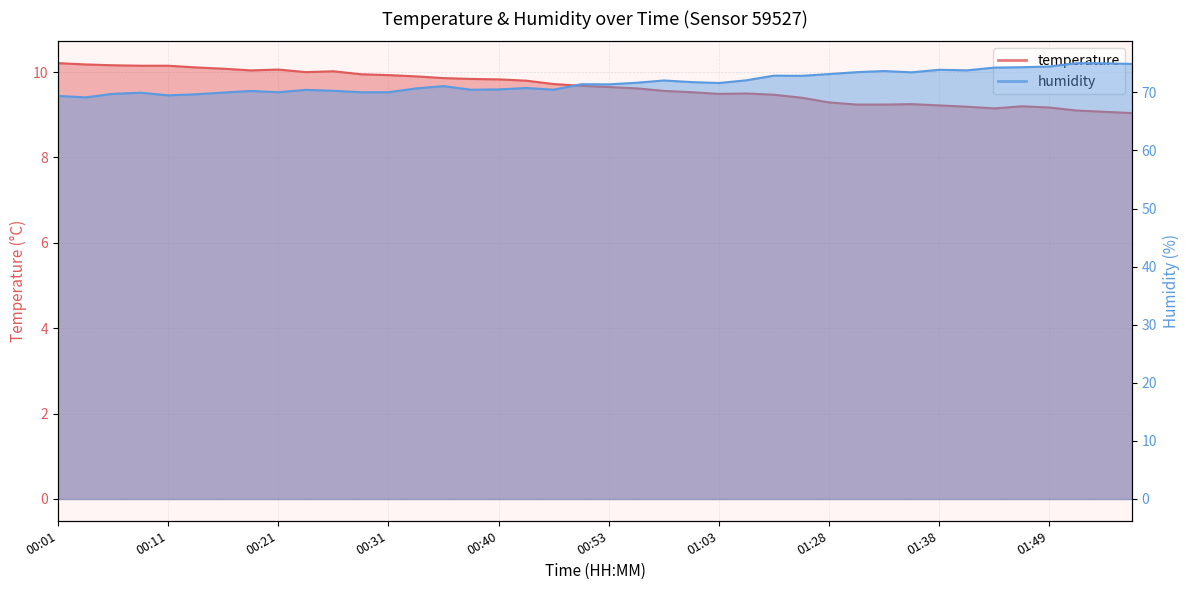

Rank the series by their average value, from lowest to highest.

temperature, humidity